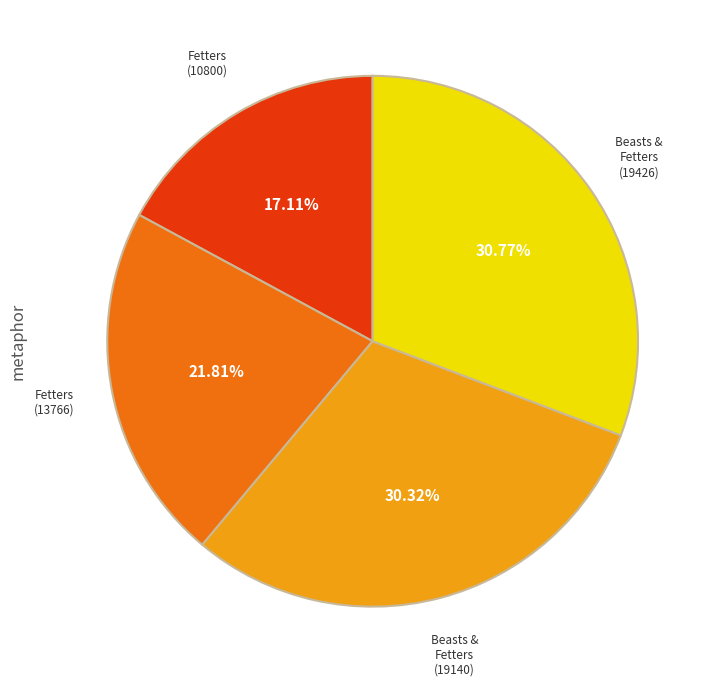

Is there any slice that represents more than half of the pie?

No